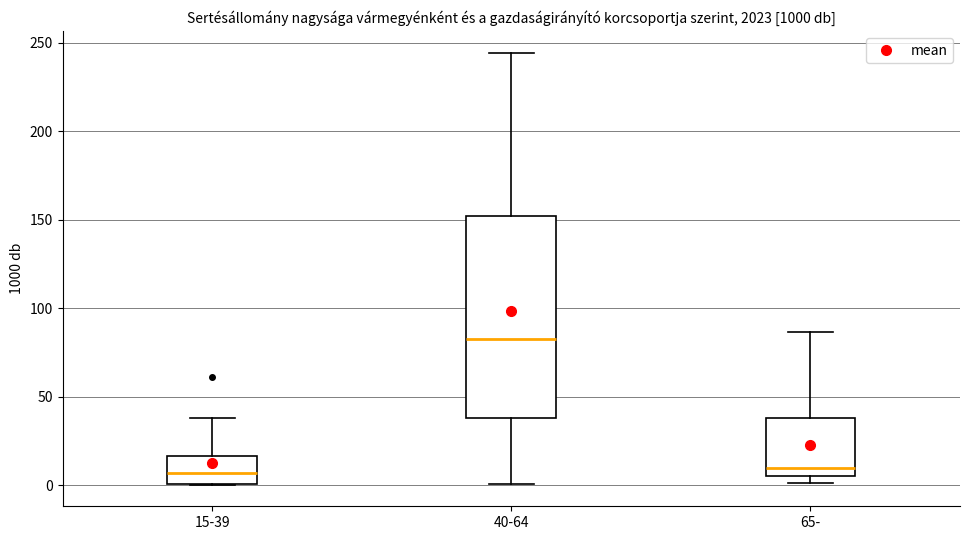

Where is the upper edge of the box for 15-39 on the y-axis? The values are not printed on the chart, so give them approximately, as read against the axis.

15